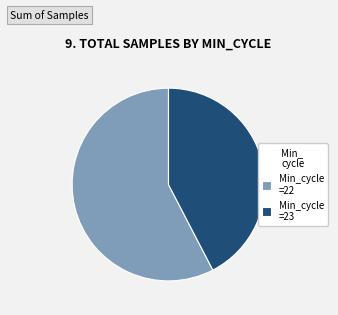

Do Min_cycle =22 and Min_cycle =23 together represent more than half of the pie?

Yes